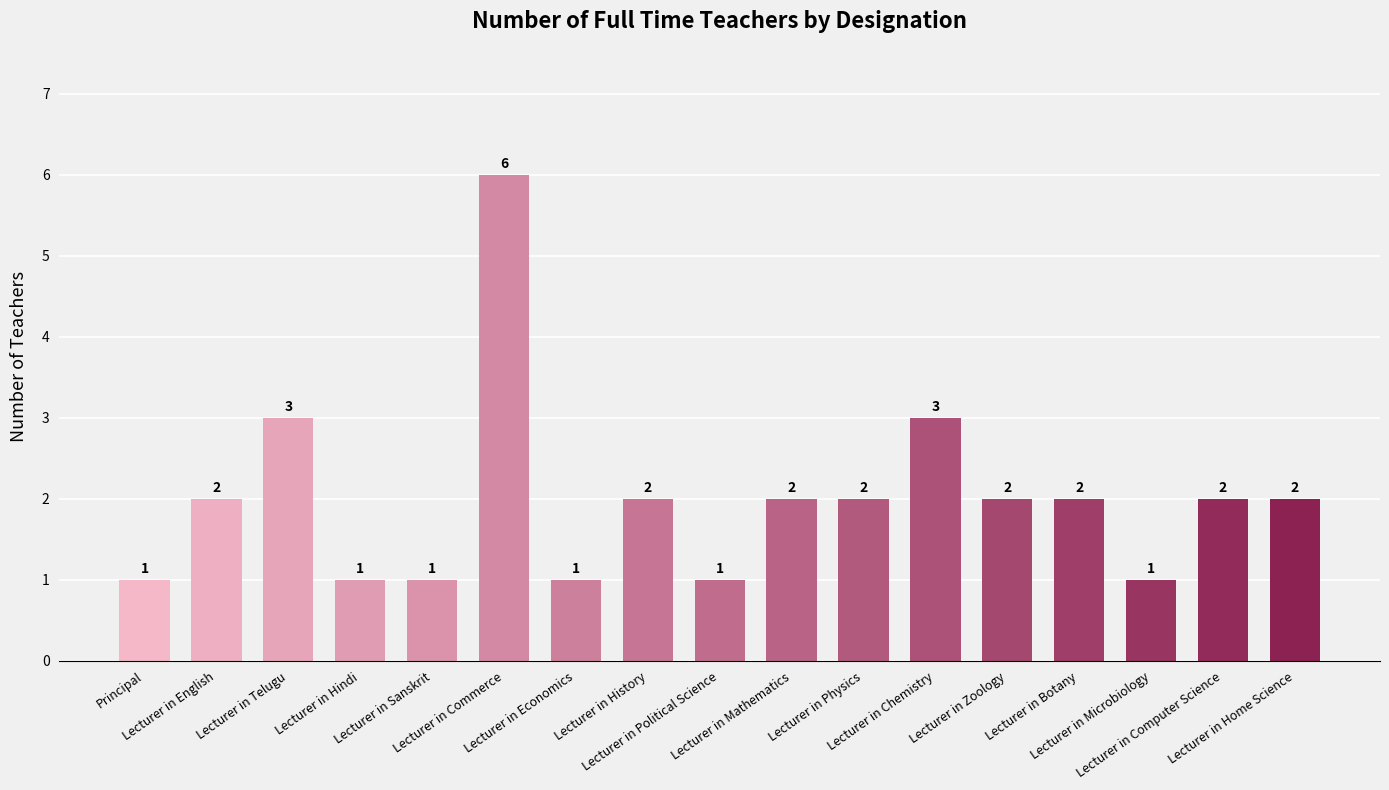

True or false: the data shows 2 at Lecturer in Economics.

False